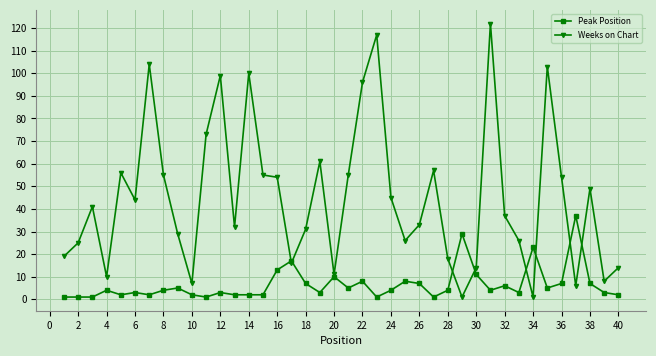

How many distinct data groups are displayed?

2